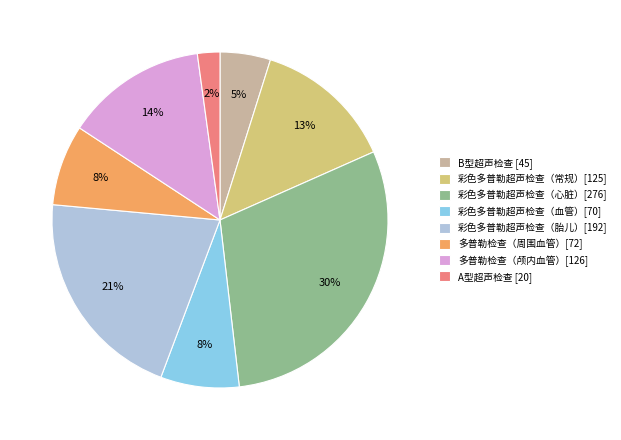

Does any single category account for the majority?

No